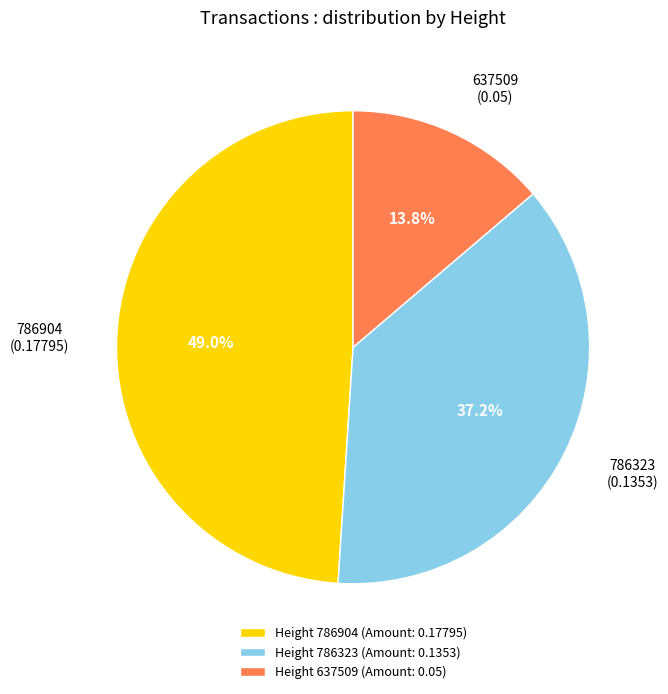

To the nearest percent, what percentage of the pie is 637509?

14%